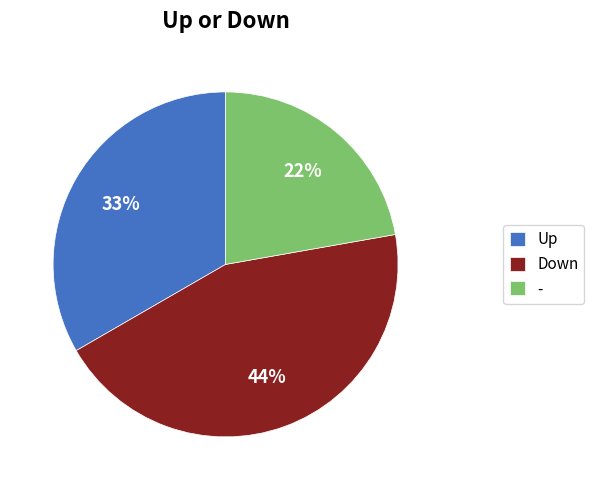

To the nearest percent, what portion does - represent?

22%